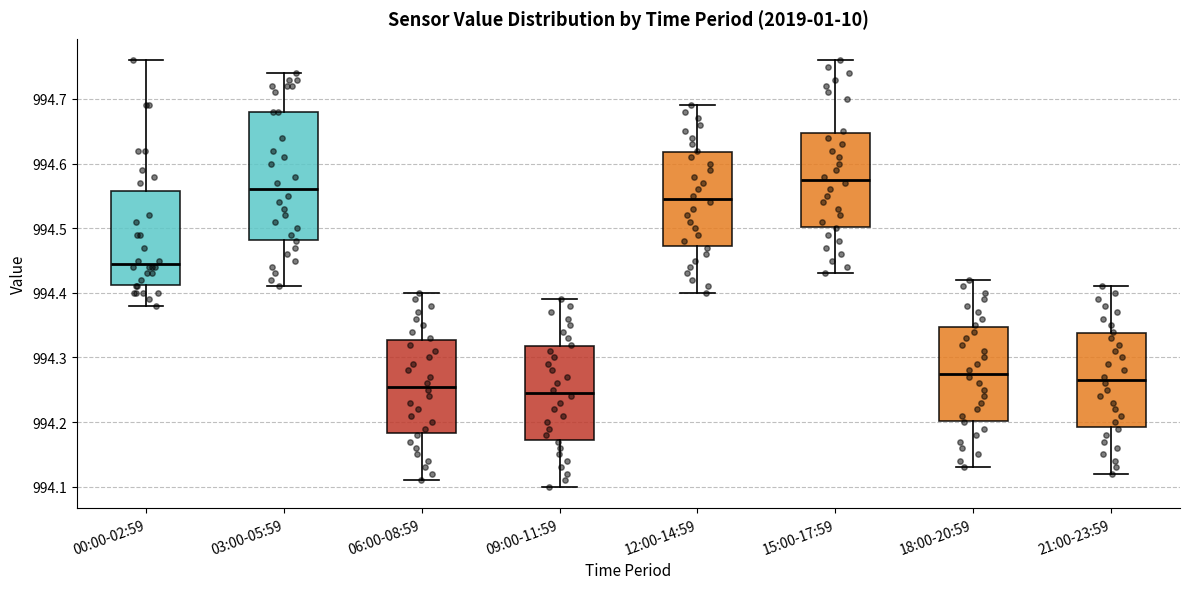

Reading left to right, read every box against the y-axis: the position of its median line, the range the box covers, and the ends of its whiskers. The values are not printed on the chart, so give them approximately, as read against the axis.

00:00-02:59: median 994.45, box 994.41 to 994.56, whiskers 994.38 to 994.76
03:00-05:59: median 994.56, box 994.48 to 994.68, whiskers 994.41 to 994.74
06:00-08:59: median 994.26, box 994.18 to 994.33, whiskers 994.11 to 994.40
09:00-11:59: median 994.25, box 994.17 to 994.32, whiskers 994.10 to 994.39
12:00-14:59: median 994.55, box 994.47 to 994.62, whiskers 994.40 to 994.69
15:00-17:59: median 994.58, box 994.50 to 994.65, whiskers 994.43 to 994.76
18:00-20:59: median 994.28, box 994.20 to 994.35, whiskers 994.13 to 994.42
21:00-23:59: median 994.27, box 994.19 to 994.34, whiskers 994.12 to 994.41